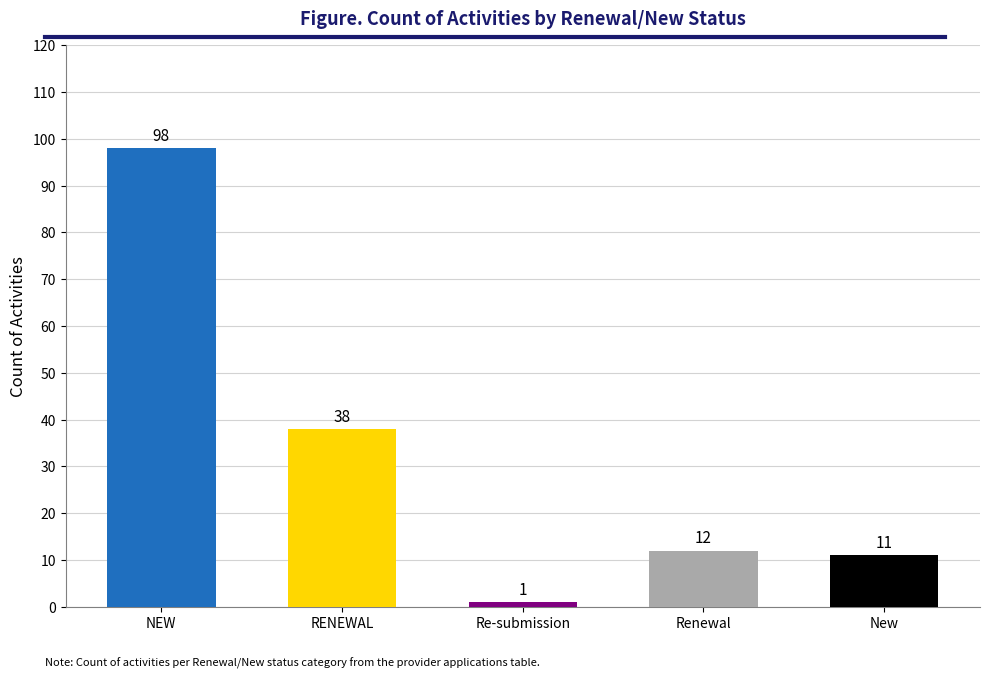

Are the bars horizontal?

No